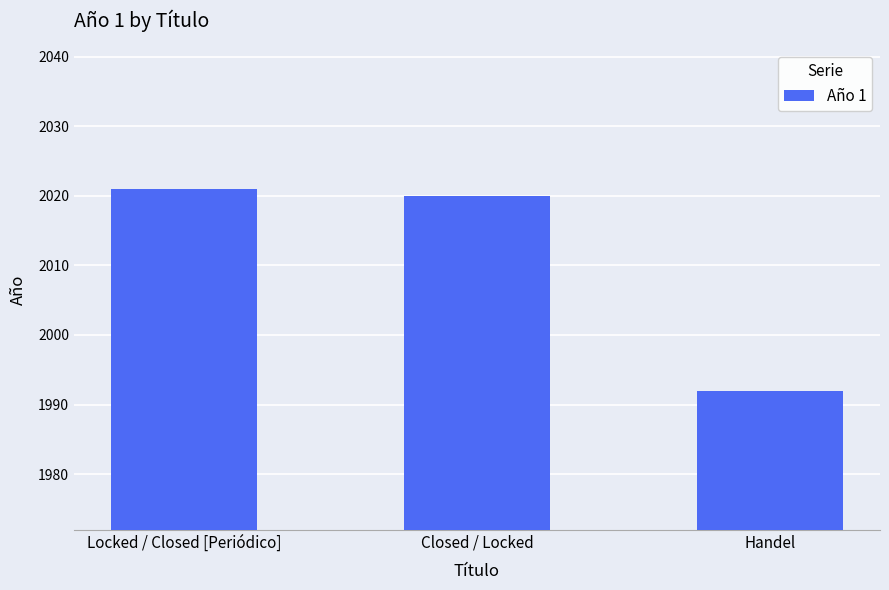

True or false: the data shows 1992 at Handel.

True